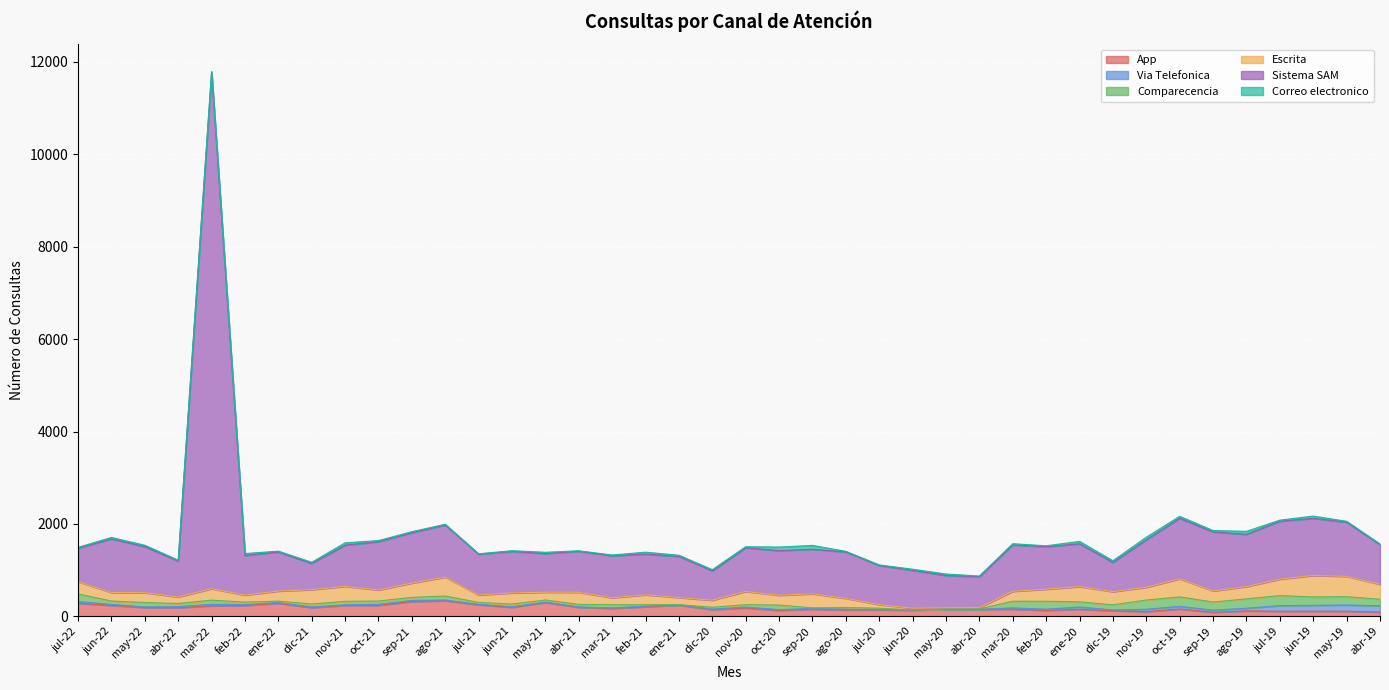

Reading right to left, list all the values displayed in this chart.

App: 93	111	112	111	118	88	159	102	121	152	129	155	150	151	133	141	139	155	130	181	147	244	207	172	196	299	194	252	338	320	237	236	189	283	234	227	187	190	238	282
Via Telefonica: 135	135	127	122	57	45	57	51	17	49	26	28	1	4	5	9	15	18	15	20	8	1	15	9	7	8	13	7	15	24	23	13	13	15	21	34	23	14	20	37
Comparecencia: 143	178	181	215	203	176	205	200	111	112	171	144	10	5	1	26	36	10	99	51	41	9	30	70	55	47	58	42	87	66	71	76	65	31	53	89	68	95	73	166
Escrita: 323	442	464	358	266	241	392	277	285	331	261	215	28	27	36	78	200	305	212	287	153	152	214	151	263	168	242	160	409	310	240	324	311	218	152	249	141	214	184	267
Sistema SAM: 856	1173	1237	1252	1131	1277	1310	1026	634	926	921	1003	670	697	820	845	1004	964	966	945	635	891	881	910	887	838	898	884	1128	1091	1044	892	568	847	858	11171	777	996	1162	723
Correo electronico: 17	18	49	24	65	30	42	57	35	52	19	27	13	32	25	14	13	83	77	23	26	25	42	15	11	26	16	9	16	21	25	50	24	17	41	21	19	30	31	17